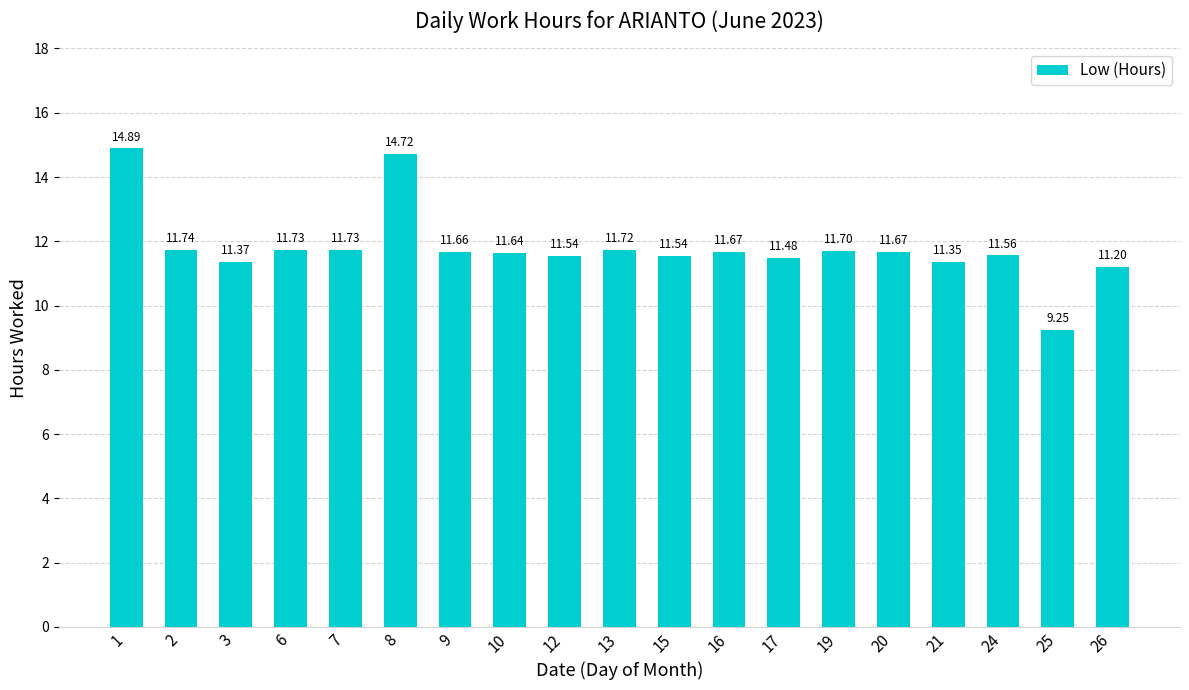

The value at 26 is 11.2. True or false?

True